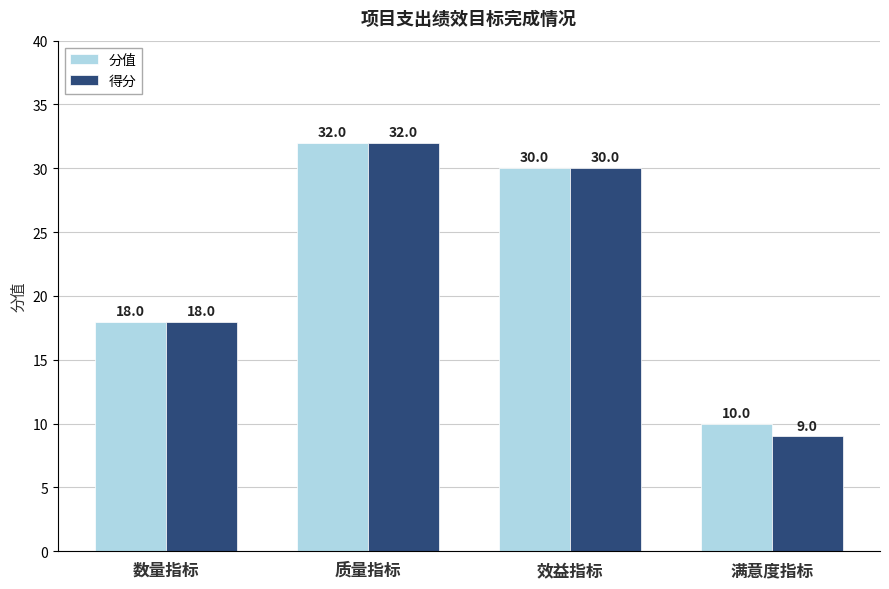

The 分值 series shows 7 at 满意度指标. True or false?

False